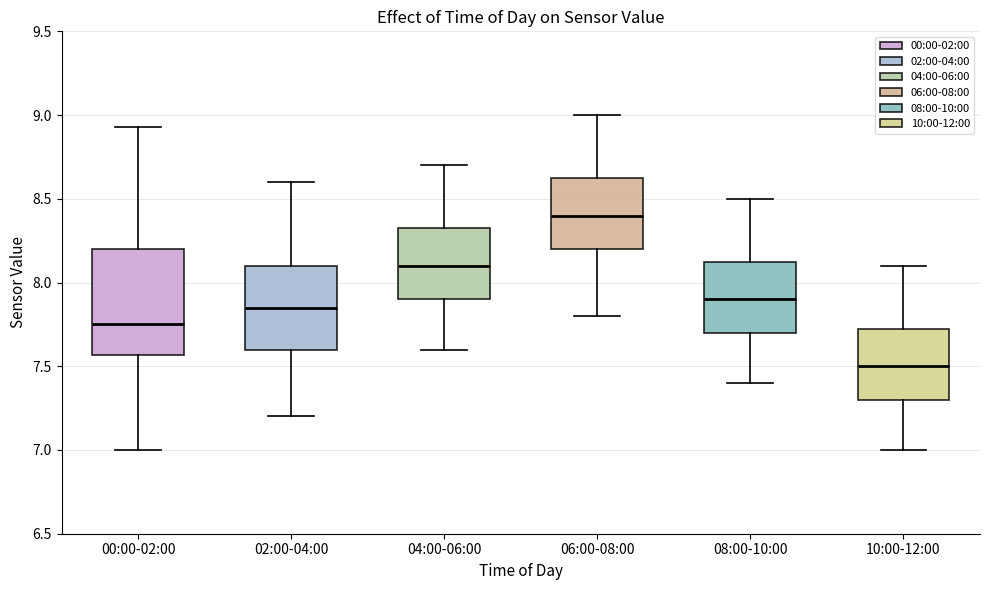

Reading left to right, transcribe this box plot: for each box, give where its median line is, the range the box spans, and where its two whiskers end, as read against the y-axis. The values are not printed on the chart, so give them approximately, as read against the axis.

00:00-02:00: median 7.75, box 7.55 to 8.20, whiskers 7.00 to 8.95
02:00-04:00: median 7.85, box 7.60 to 8.10, whiskers 7.20 to 8.60
04:00-06:00: median 8.10, box 7.90 to 8.35, whiskers 7.60 to 8.70
06:00-08:00: median 8.40, box 8.20 to 8.65, whiskers 7.80 to 9.00
08:00-10:00: median 7.90, box 7.70 to 8.15, whiskers 7.40 to 8.50
10:00-12:00: median 7.50, box 7.30 to 7.75, whiskers 7.00 to 8.10